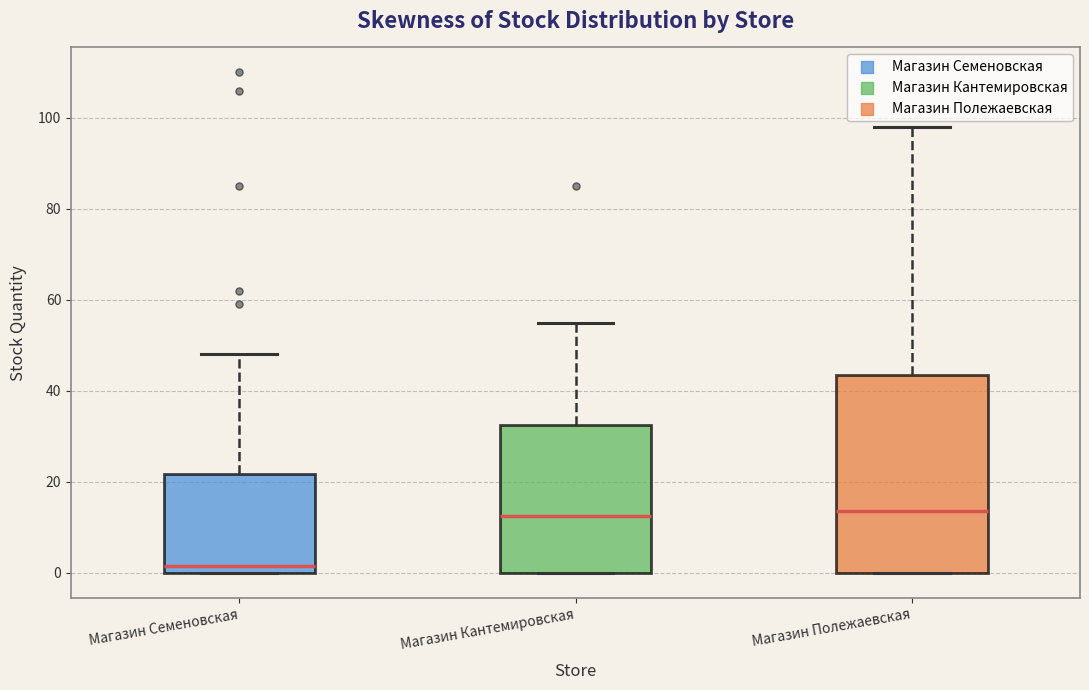

Reading left to right, transcribe this box plot: for each box, give where its median line is, the range the box spans, and where its two whiskers end, as read against the y-axis. The values are not printed on the chart, so give them approximately, as read against the axis.

Магазин Семеновская: median 2, box 0 to 22, whiskers 0 to 48
Магазин Кантемировская: median 12, box 0 to 32, whiskers 0 to 56
Магазин Полежаевская: median 14, box 0 to 44, whiskers 0 to 98